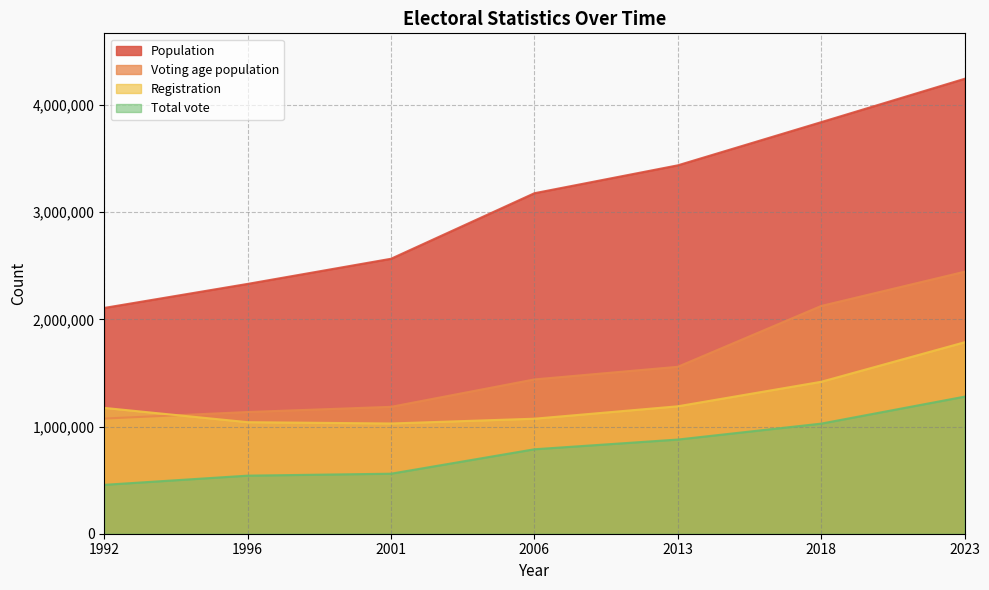

Between 2023 and 1992, which is larger?

2023